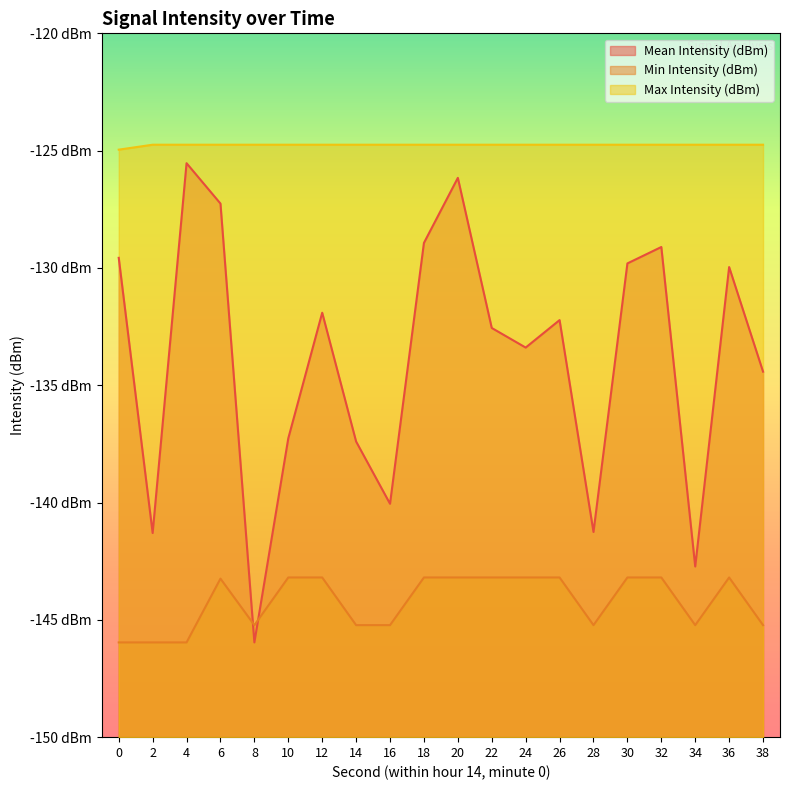

The Min Intensity (dBm) series shows -63.2 at 36. True or false?

False